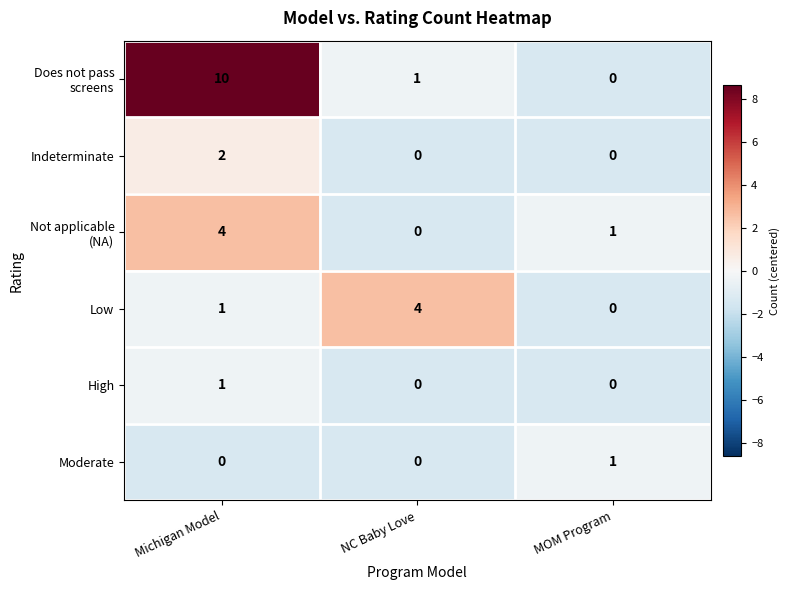

What is the sum of all Low values?

5